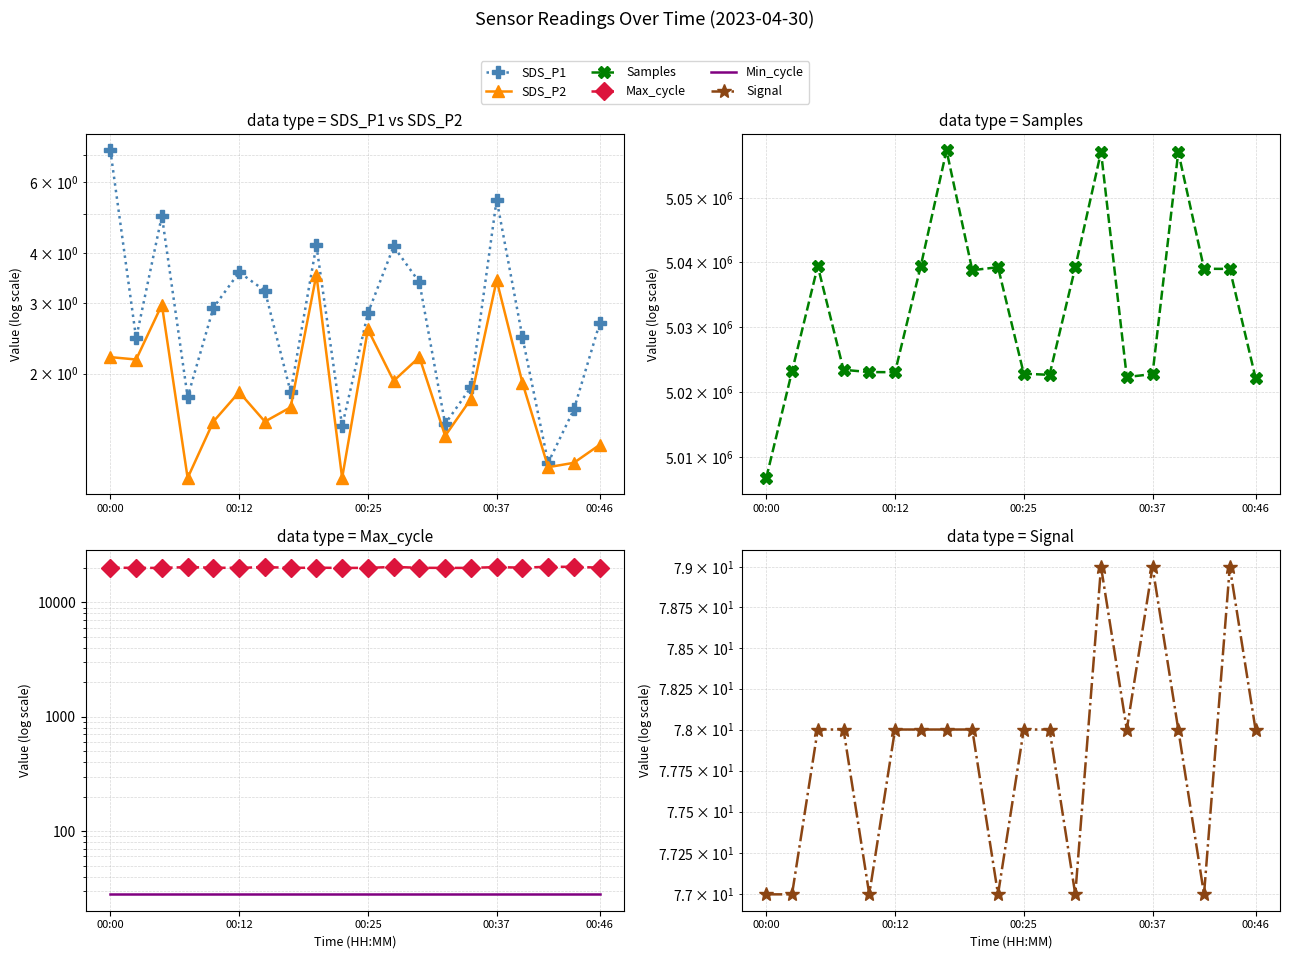

What is the spread (max minus min) of values at 00:00?

5006750.8